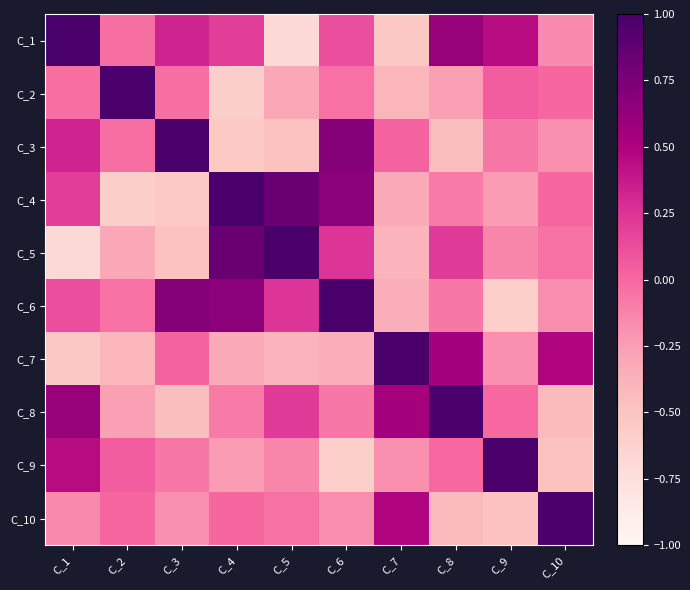

What is the spread (max minus min) of values at C_3?

1.5